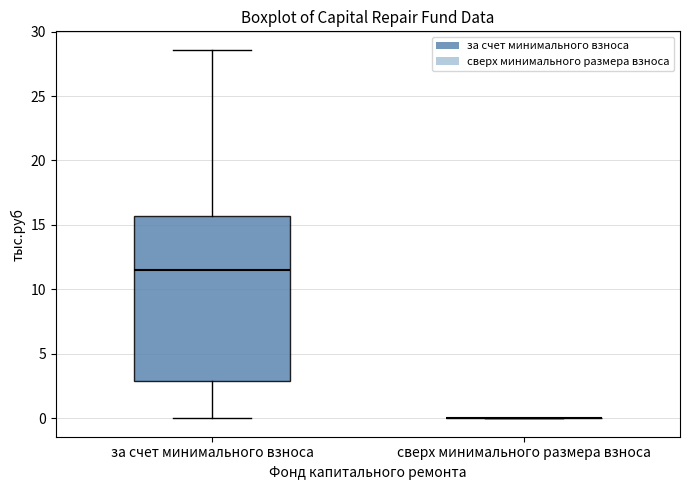

Where is the upper edge of the box for за счет минимального взноса on the y-axis? The values are not printed on the chart, so give them approximately, as read against the axis.

15.5